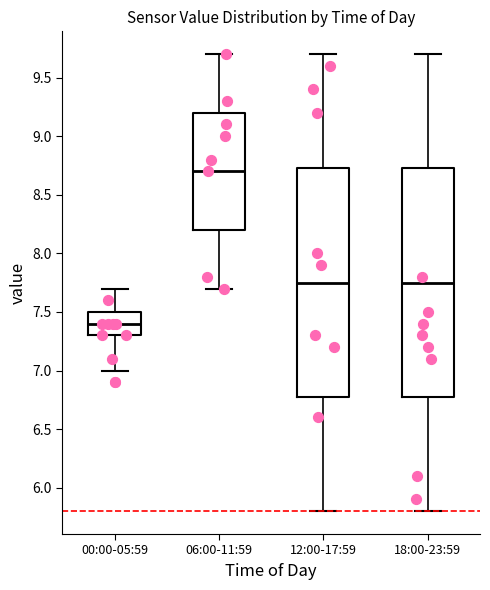

Where is the lower edge of the box for 00:00-05:59 on the y-axis? The values are not printed on the chart, so give them approximately, as read against the axis.

7.30